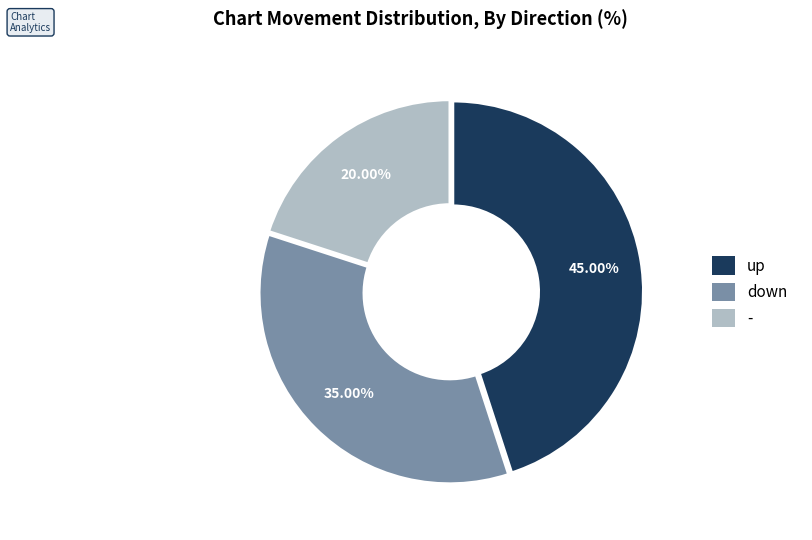

True or false: up accounts for 45% of the total.

True